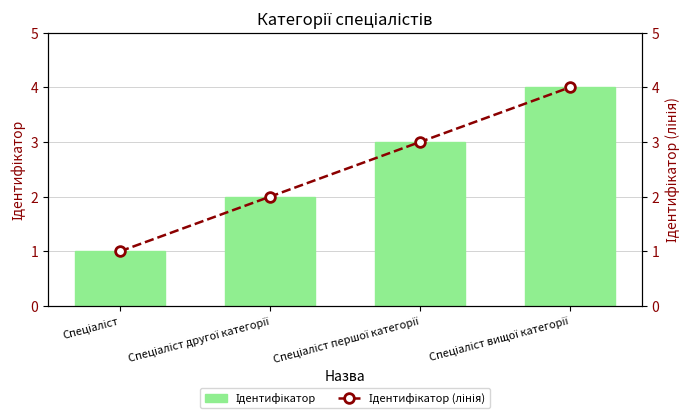

What is the difference between the second highest and minimum values in the Ідентифікатор (лінія) series?

2